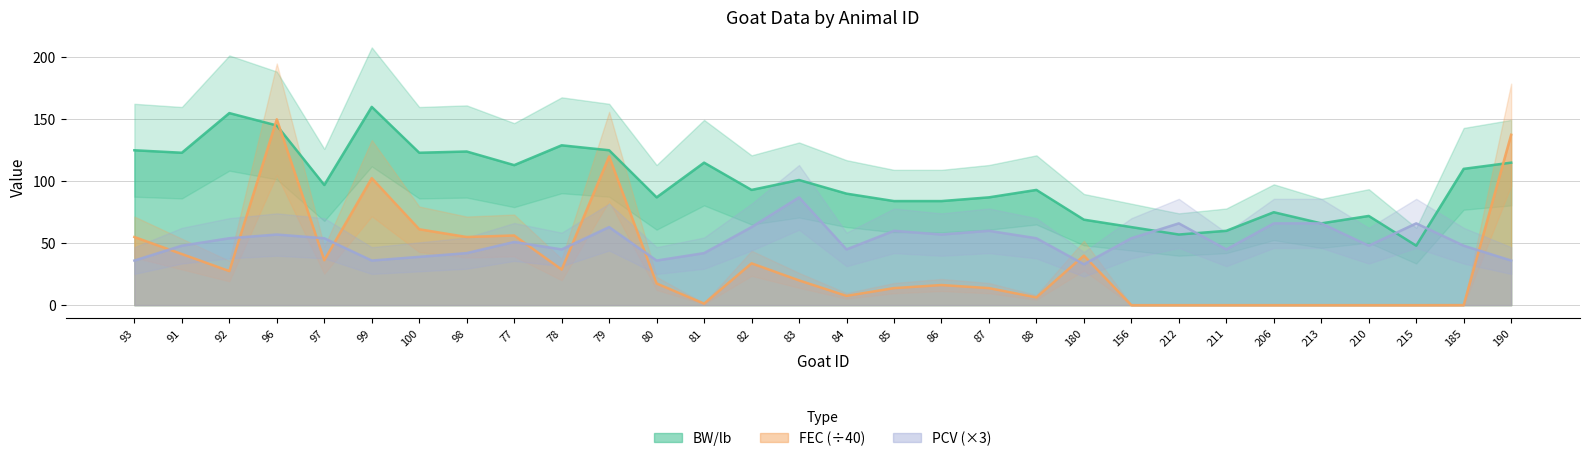

What is the difference between the maximum and second lowest values in the FEC series?

150.0